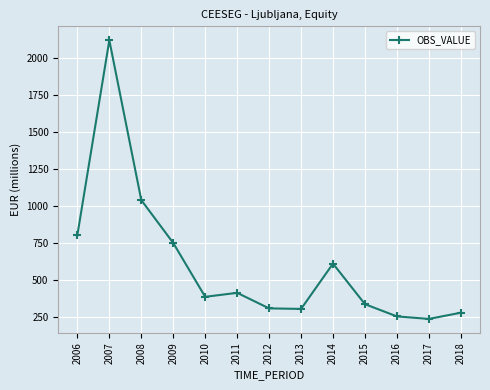

The chart shows a value of 305.3 at 2012. True or false?

True